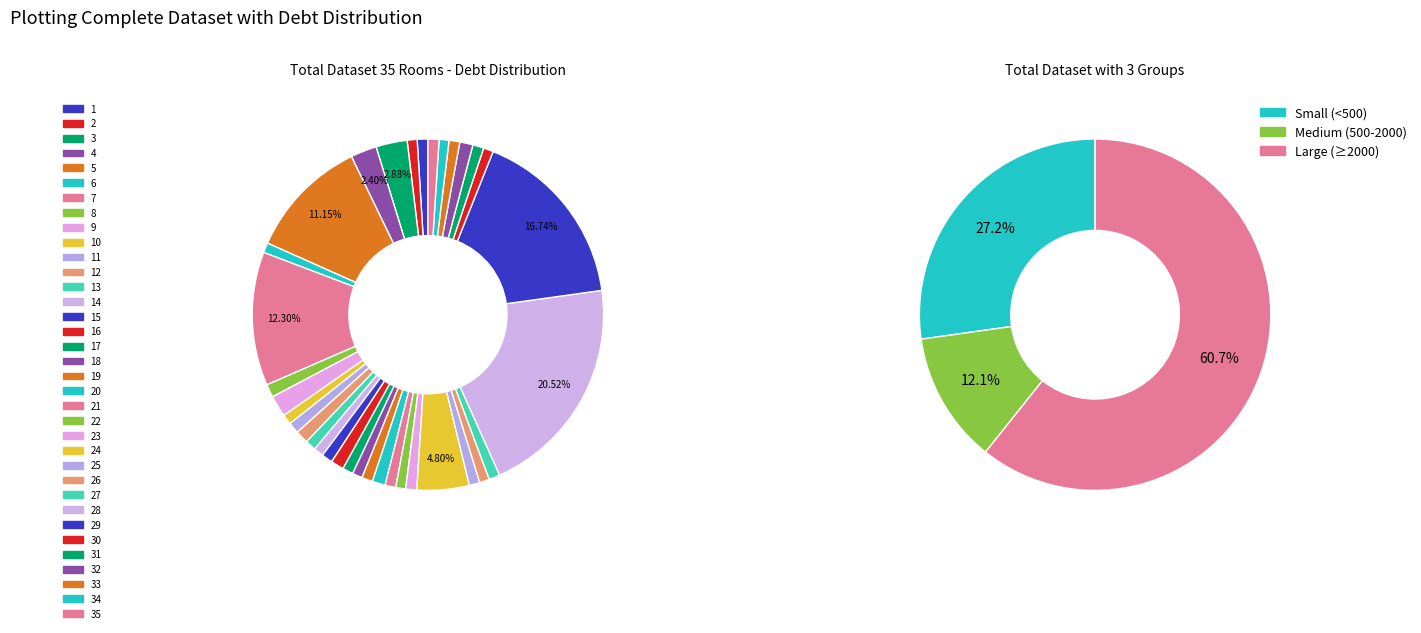

Does 26 account for over 50% of the chart?

No